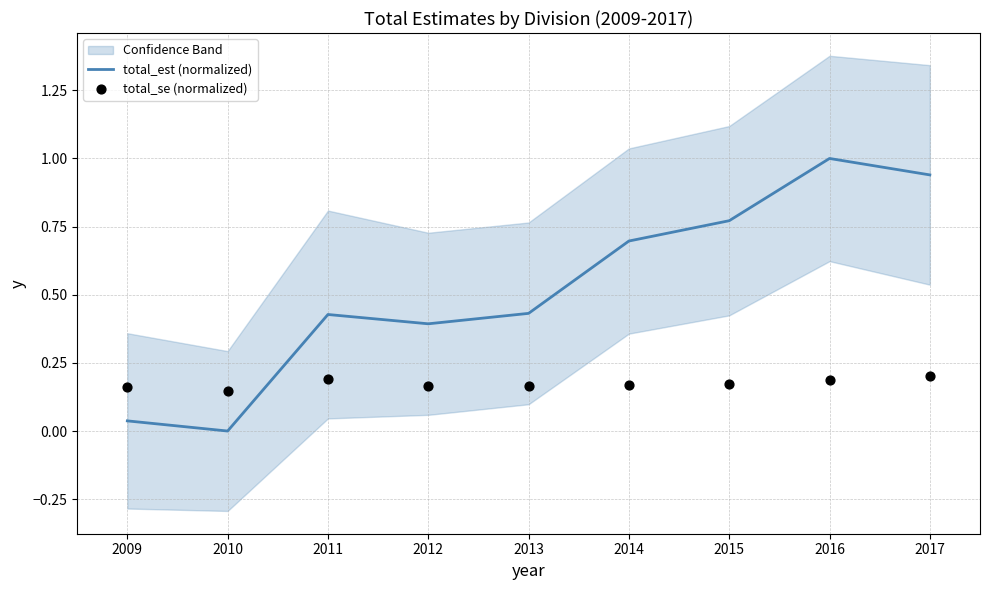

What are all the series names shown in the legend?

total_est (normalized), total_se (normalized)